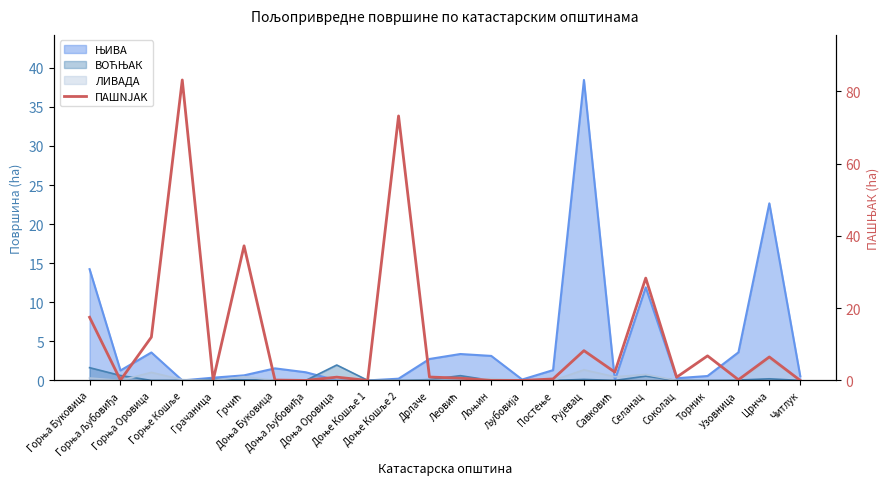

Does the chart have visible grid lines?

No